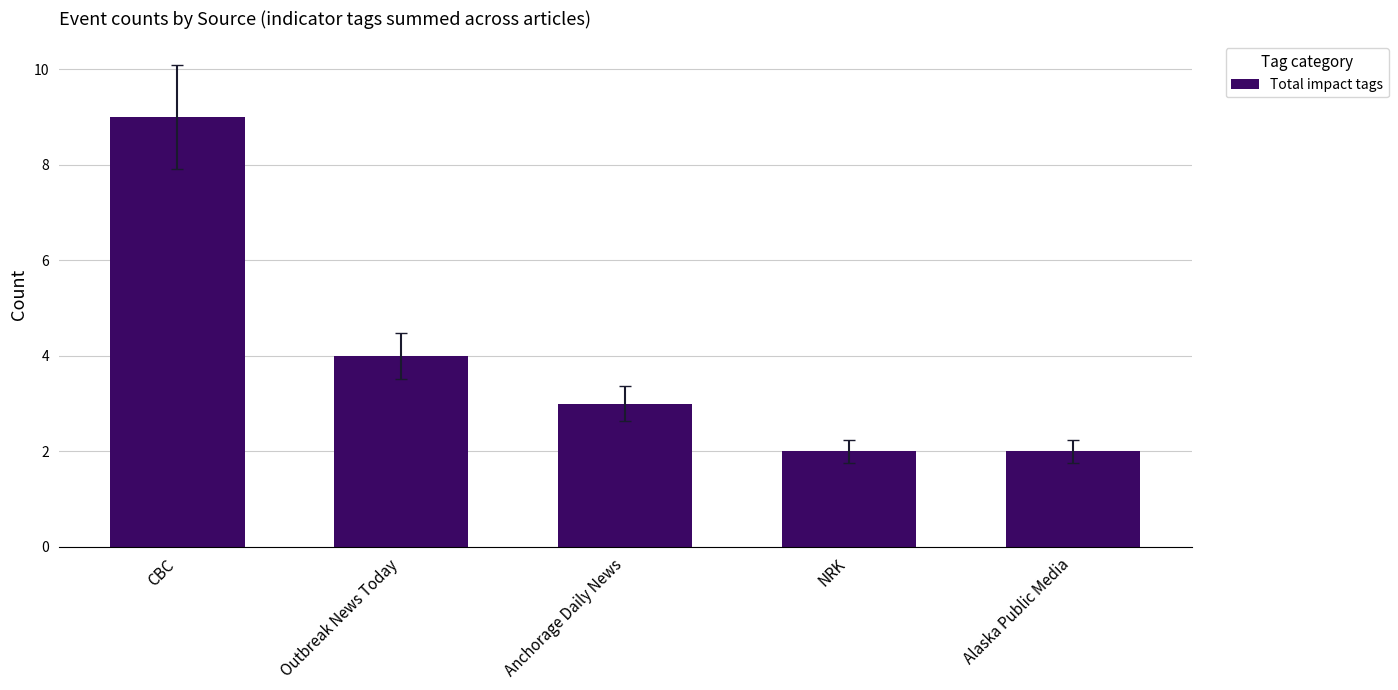

What is the value of the 3rd bar from the left?

3